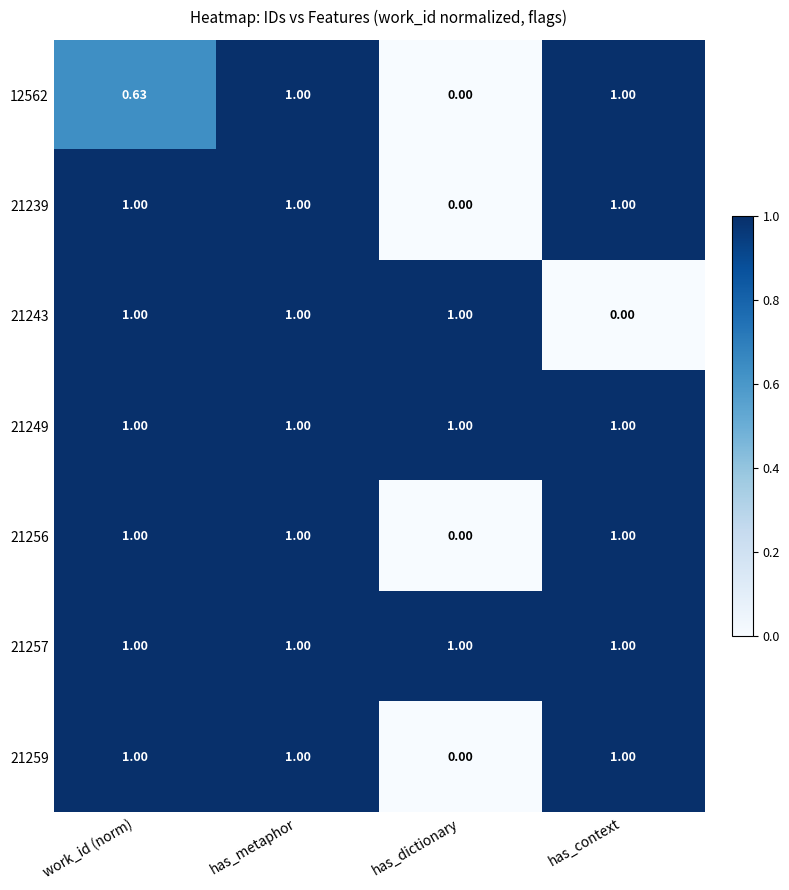

How many categories are shown in the chart?

4